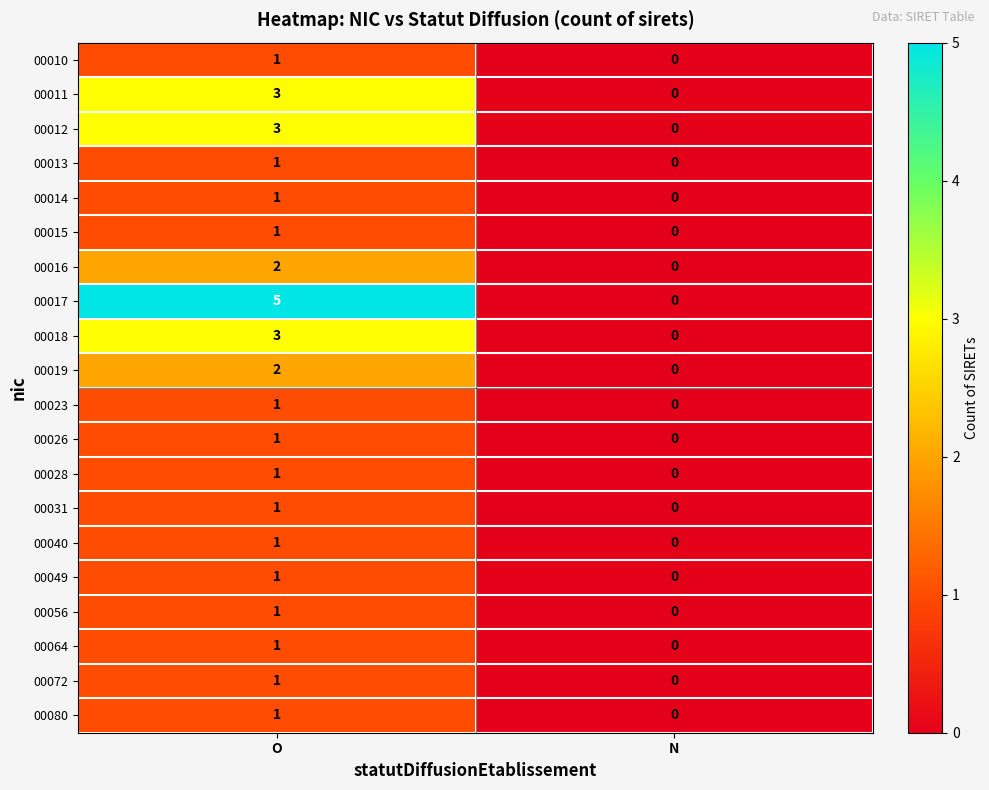

At which label is 00064 closest to 0?

N